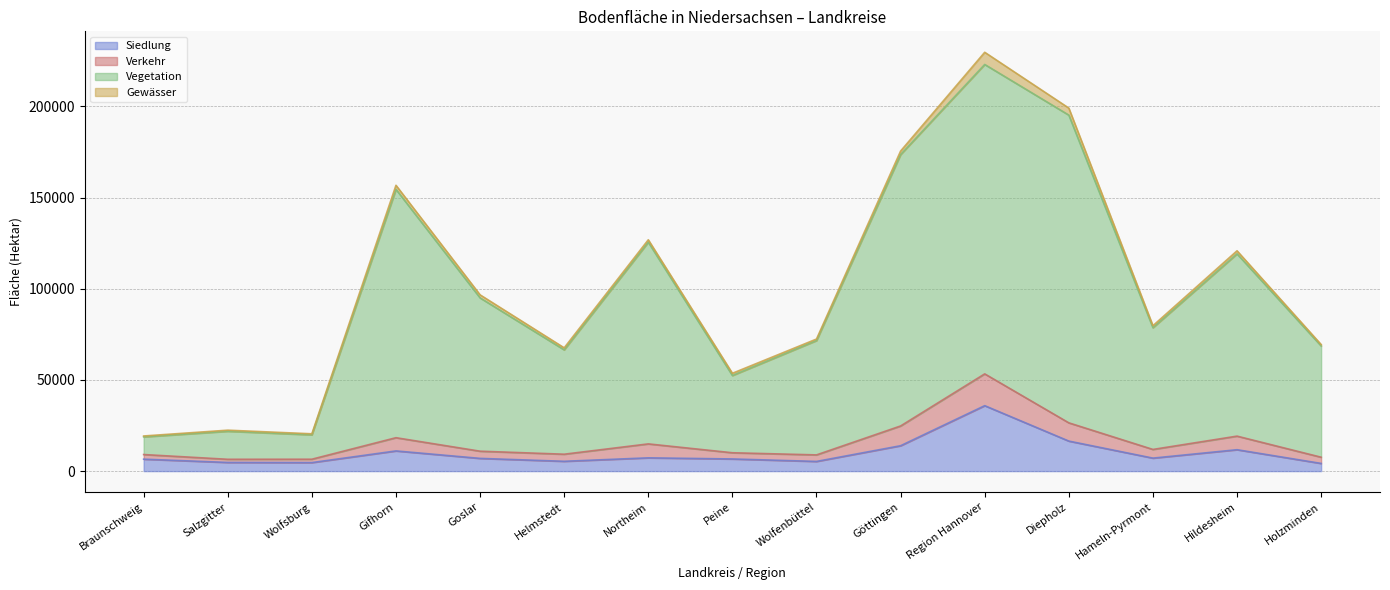

The value of Siedlung at Hildesheim is 11737. True or false?

True